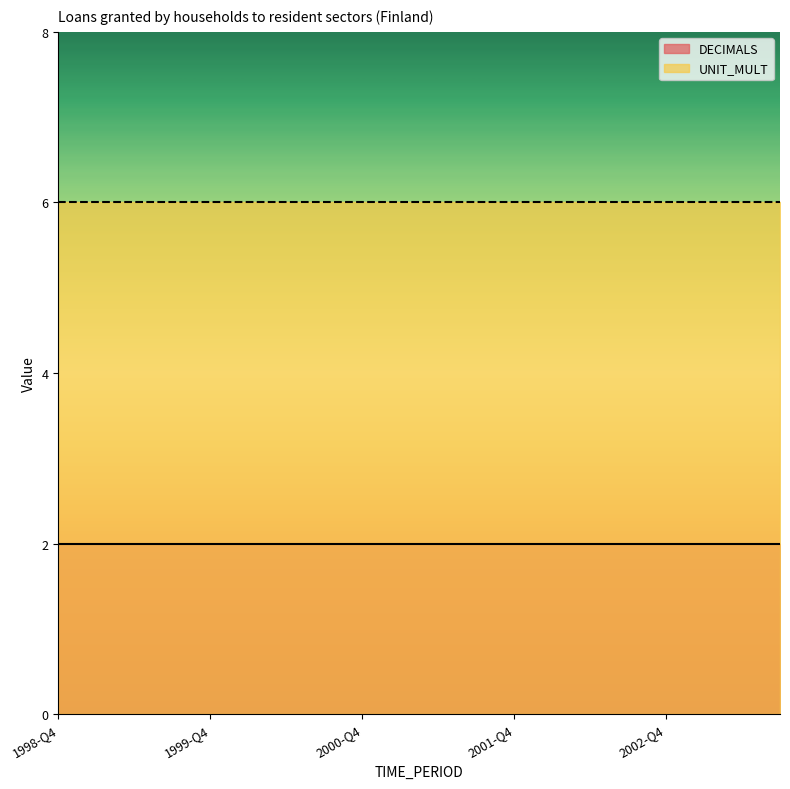

True or false: UNIT_MULT has more than 2 points higher than both neighbors.

False